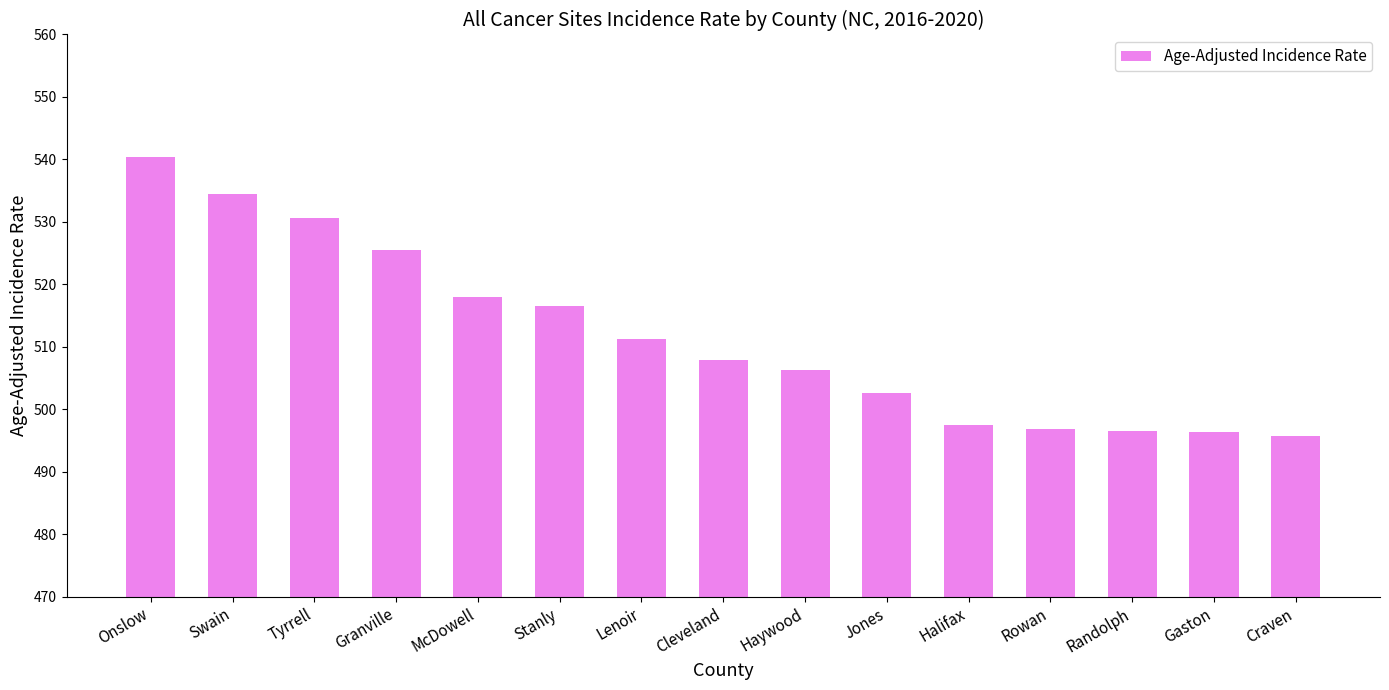

What position from the left is Craven?

15